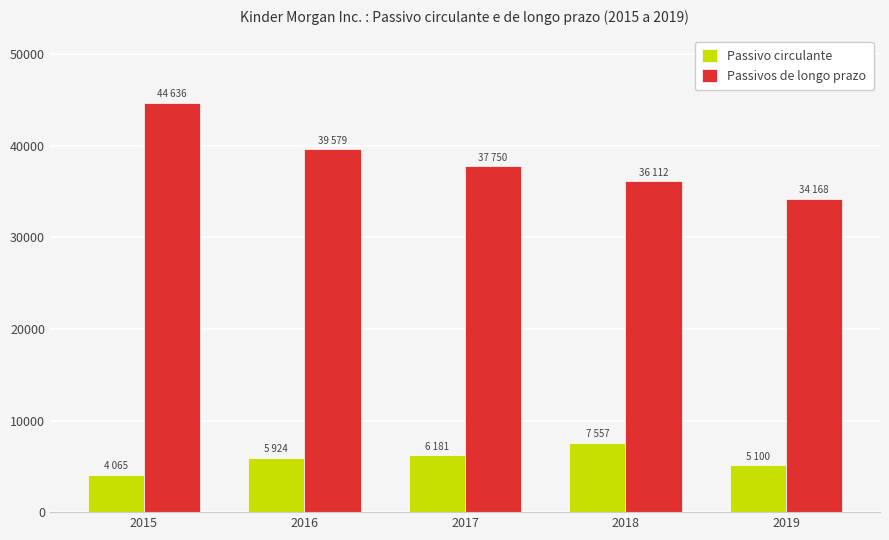

What are all the series names shown in the legend?

Passivo circulante, Passivos de longo prazo